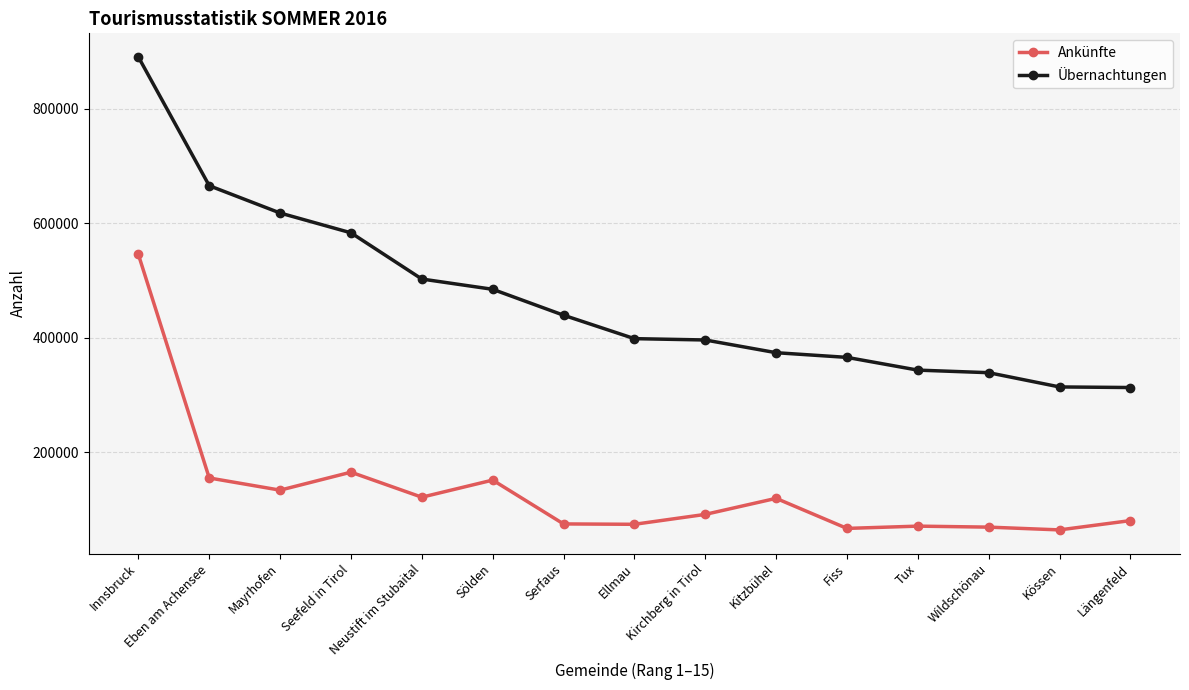

At which category is the sum across all series the highest?

Innsbruck